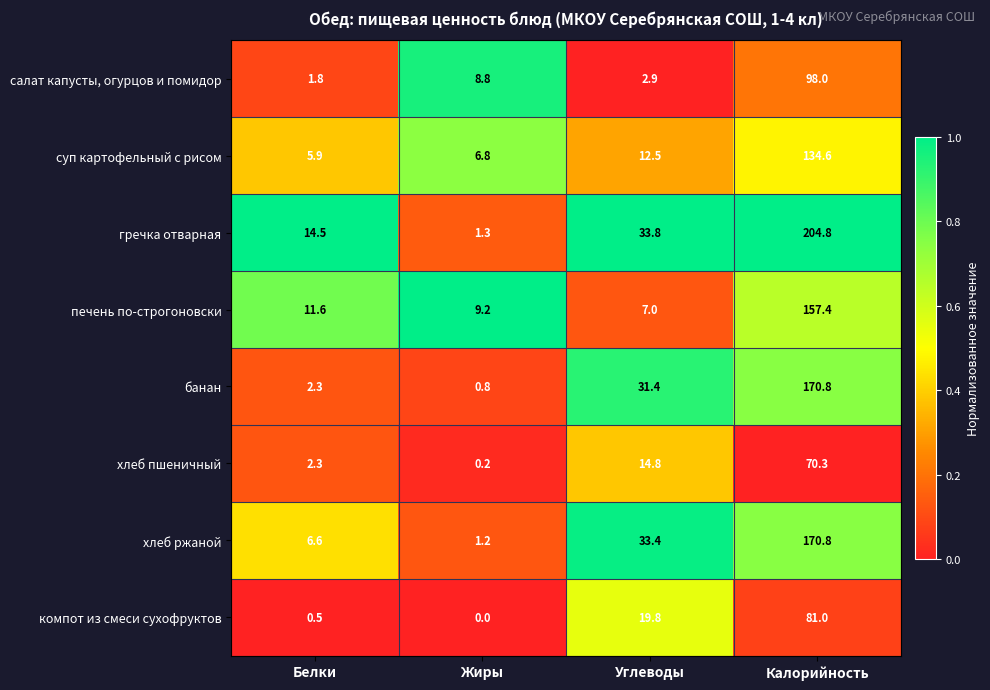

What is the difference between the maximum and minimum values in the суп картофельный с рисом series?

128.7